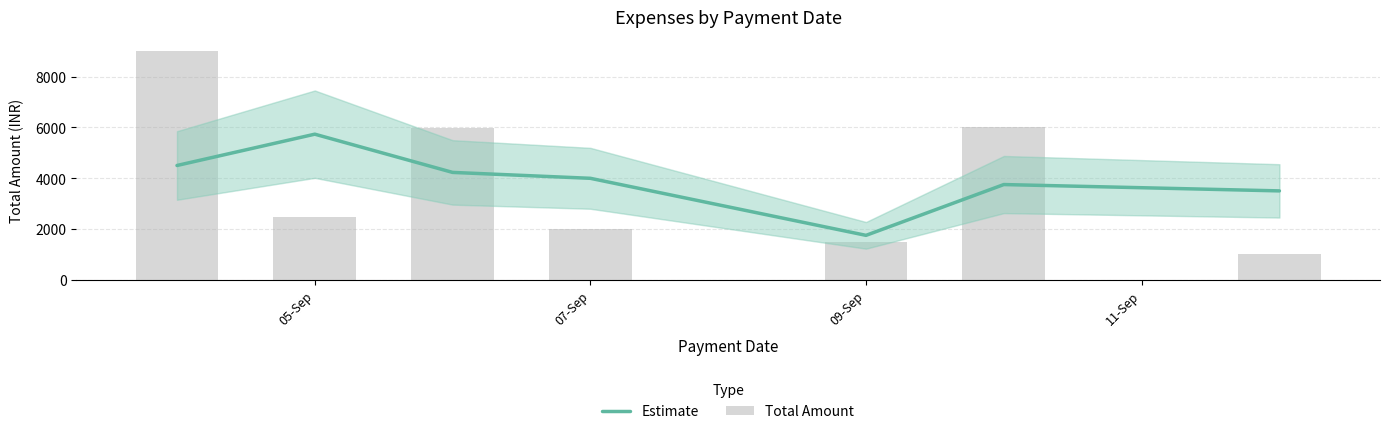

What is the maximum value shown in the chart?

9000.0